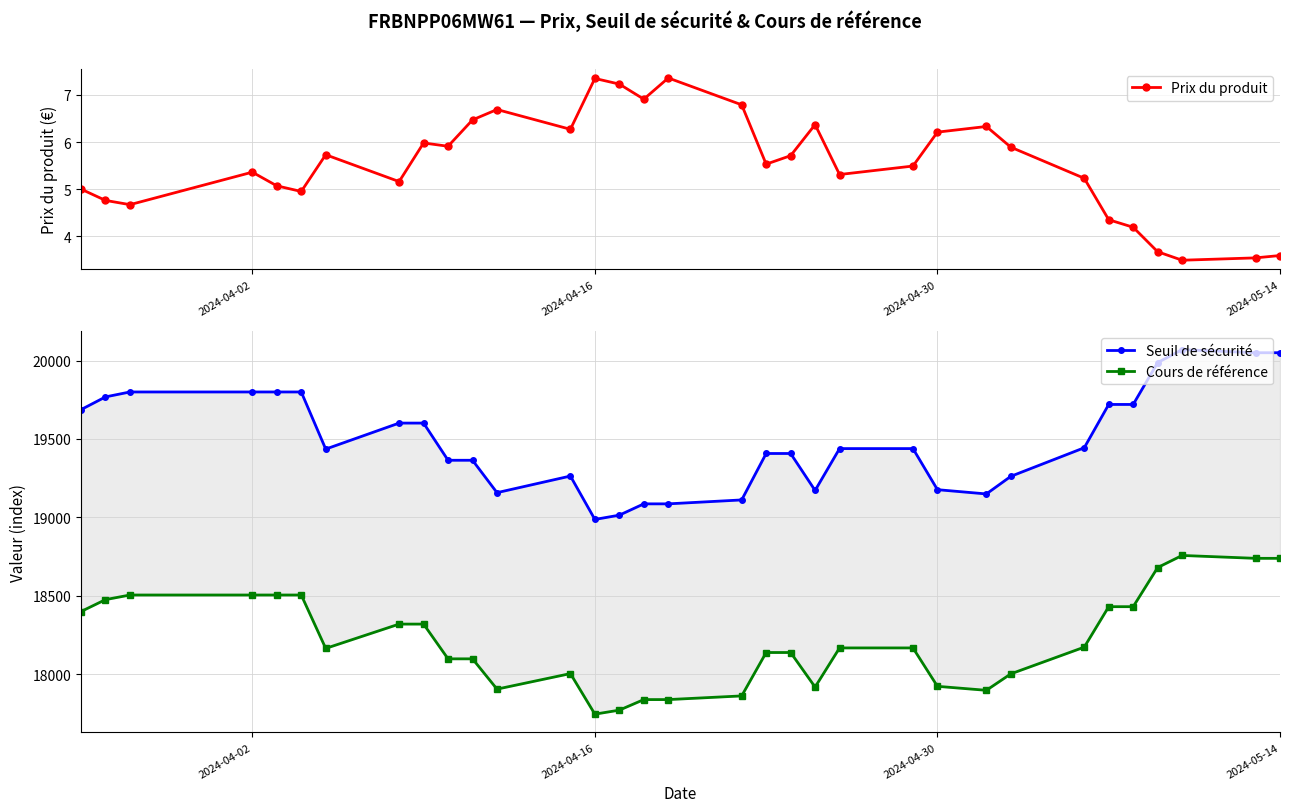

Which series has the largest total across all categories?

Seuil de sécurité